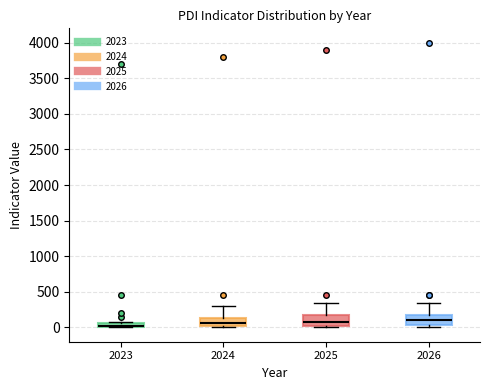

Where is the lower edge of the box at x = 2026 on the y-axis? The values are not printed on the chart, so give them approximately, as read against the axis.

50